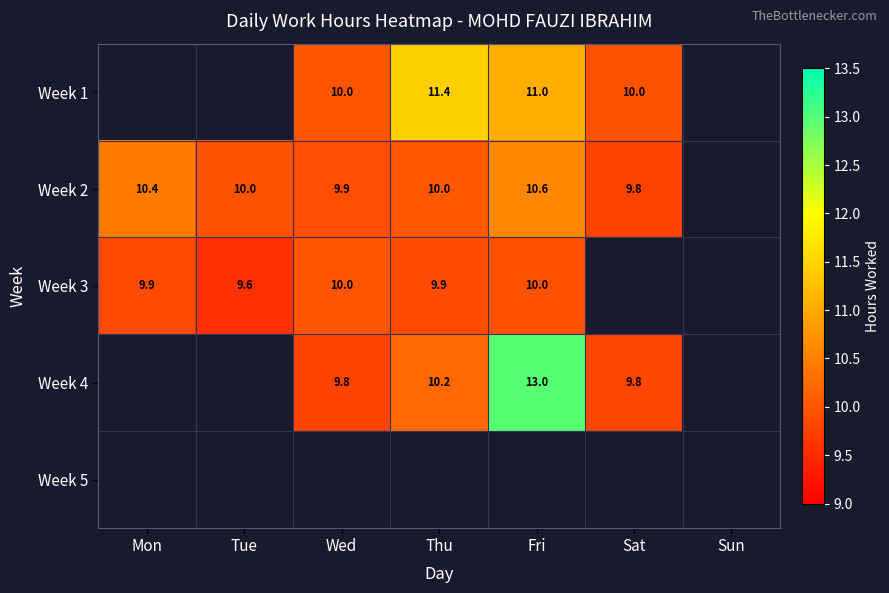

Is the value of Week 1 at Sat greater than the value of Week 2 at Wed?

Yes